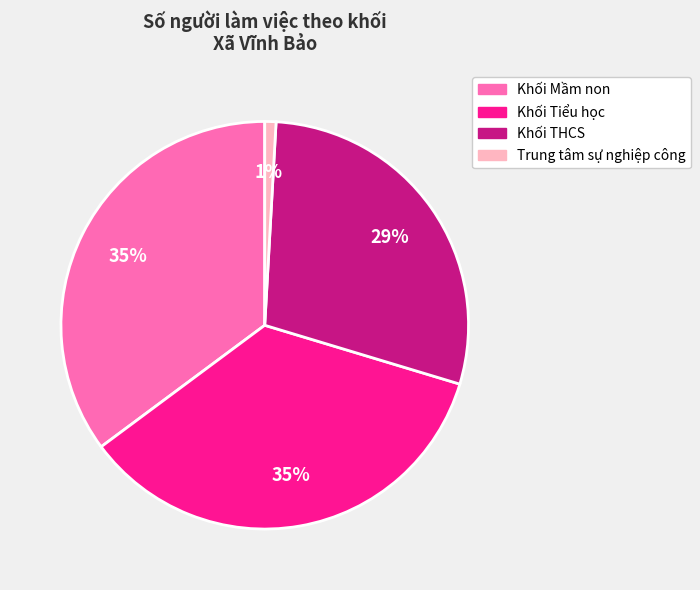

Is the sum of Khối Mầm non and Trung tâm sự nghiệp công greater than half?

No